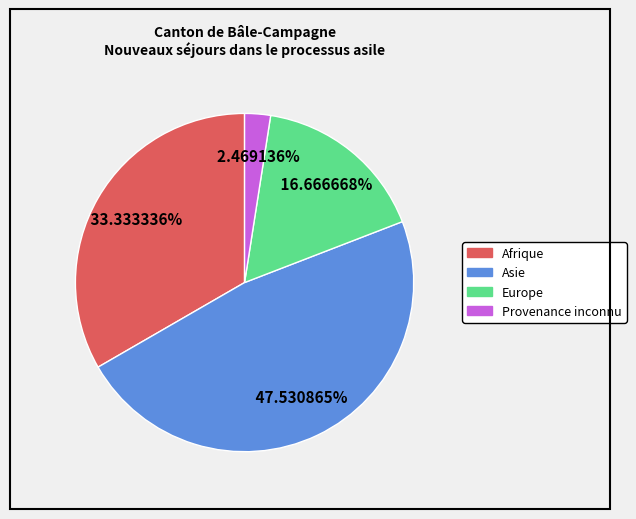

Is there any slice that represents more than half of the pie?

No